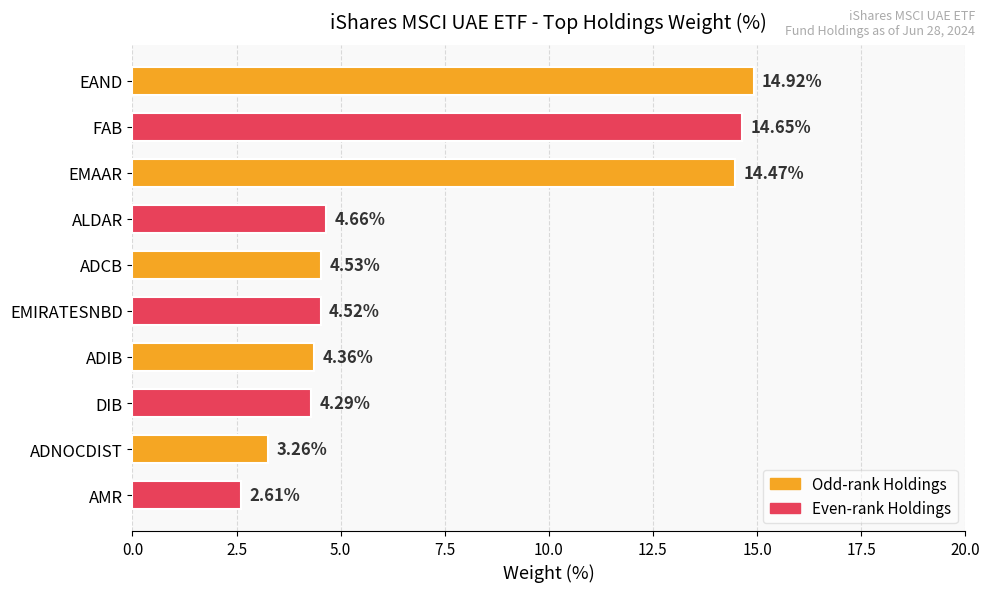

What is the label of the 10th bar from the bottom?

EAND